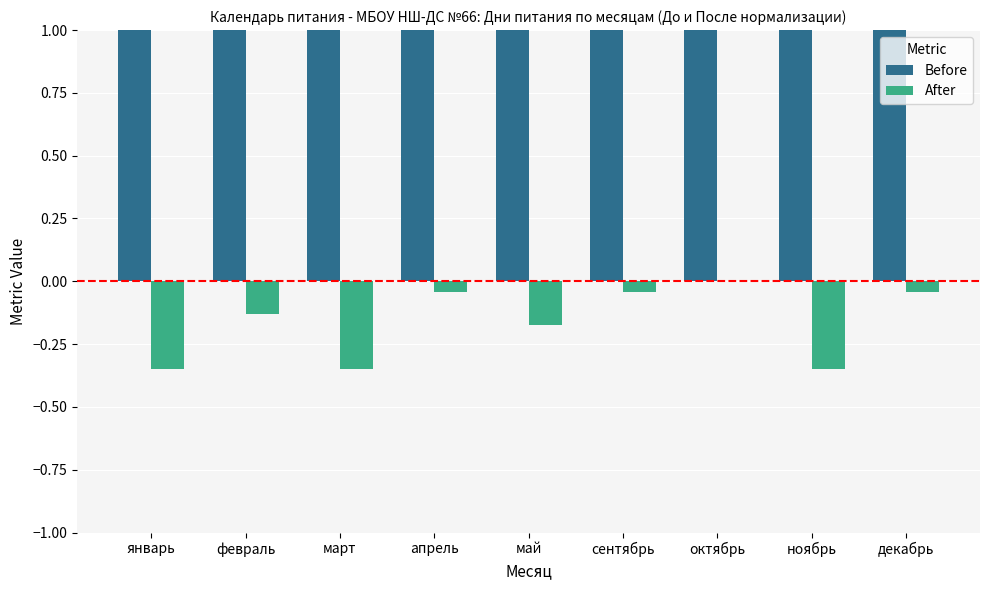

Which series has the largest total across all categories?

Before